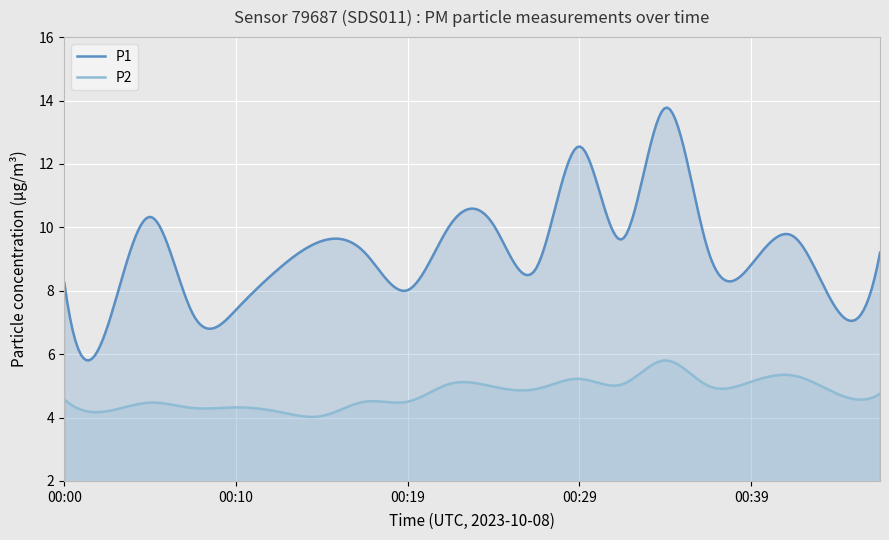

Rank the series by their average value, from highest to lowest.

P1, P2